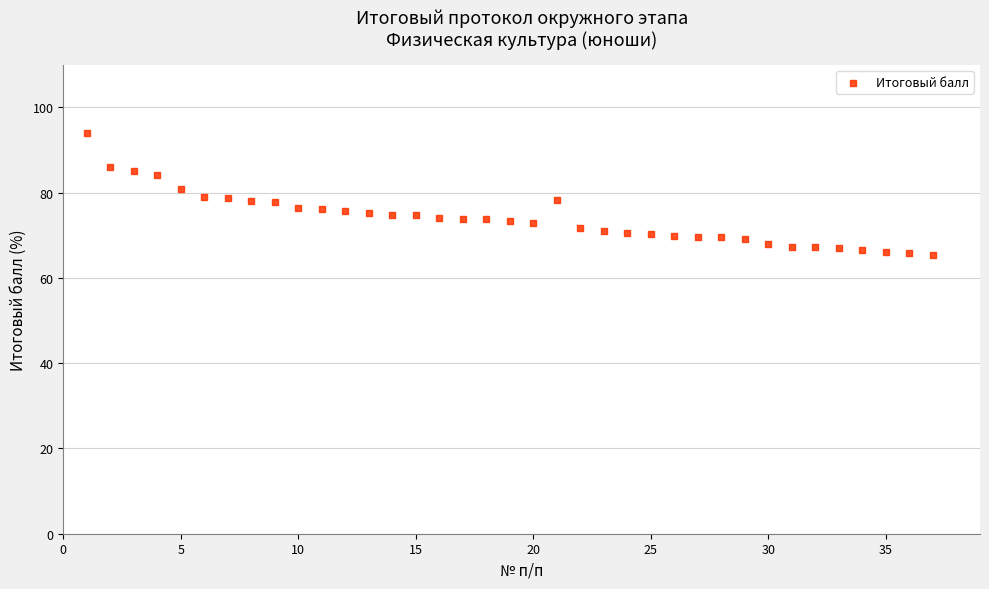

What is the range of Y values (max minus min)?

28.6